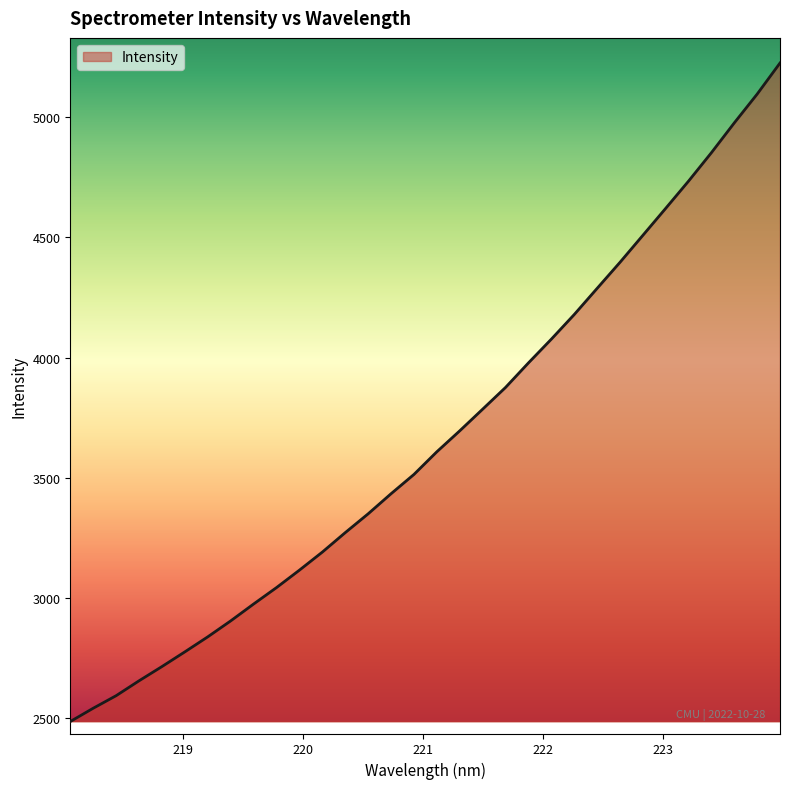

What is the difference between the maximum and minimum values?

2737.3